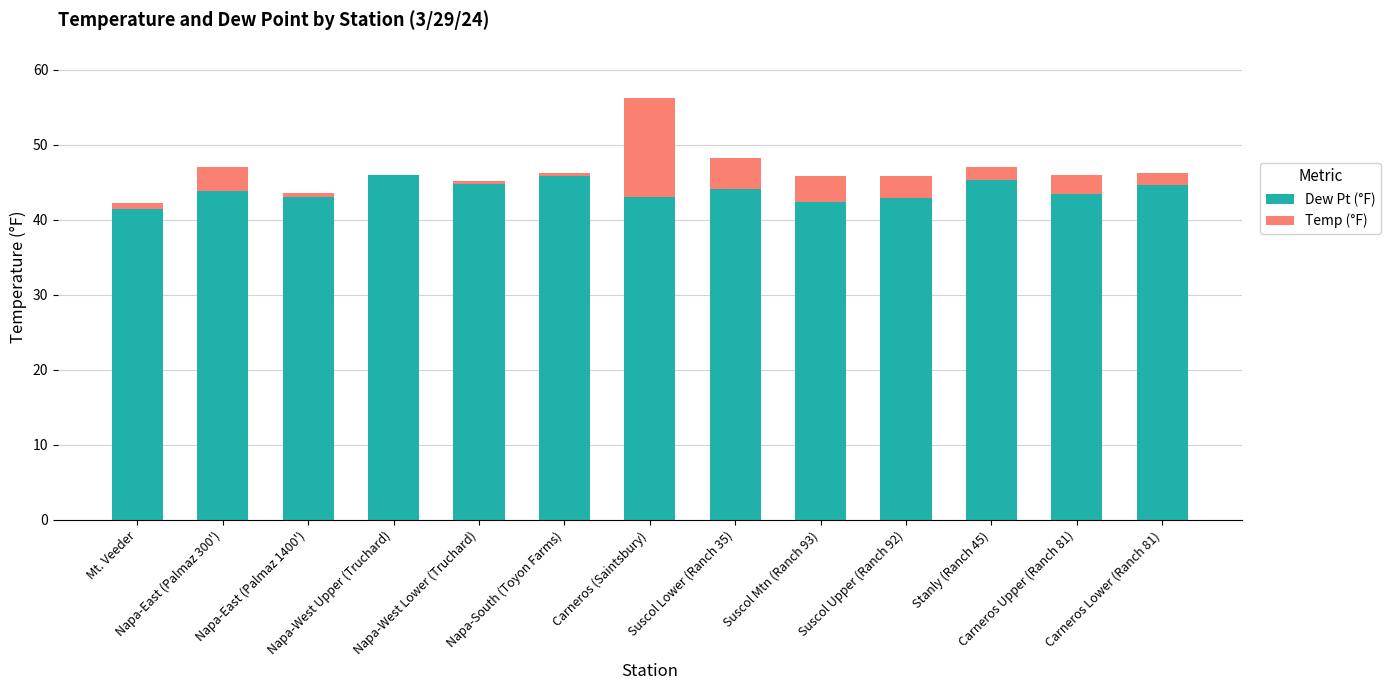

What is the highest value of the Dew Pt (°F) series?

46.0